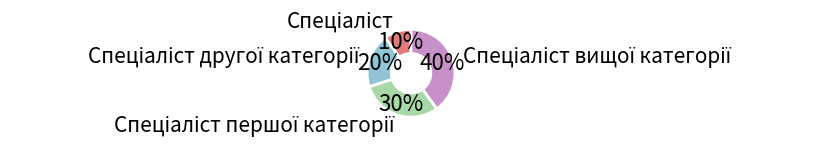

Does any single category account for the majority?

No